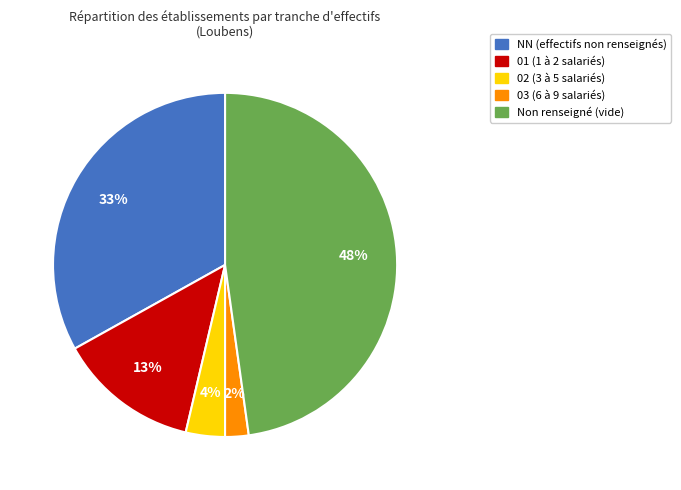

The 01 (1 à 2 salariés) slice represents 4% of the pie. True or false?

False